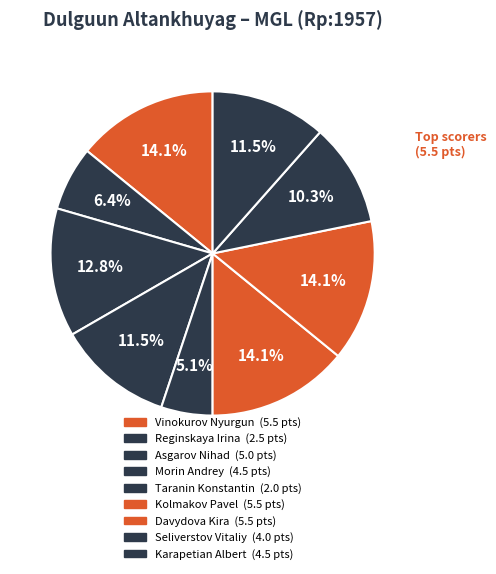

How many slices are in this pie chart?

9